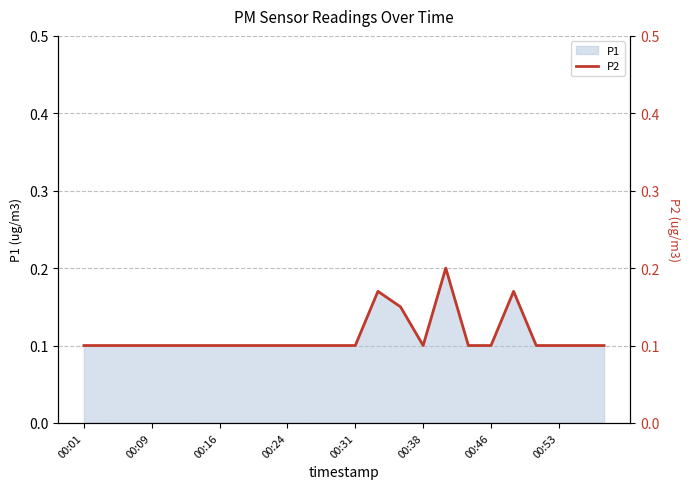

Does the chart display data point markers on the line(s)?

No